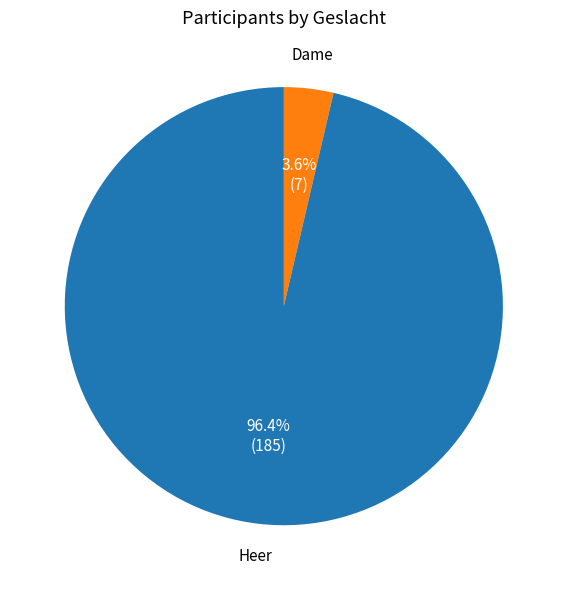

Count the number of slices in the pie.

2